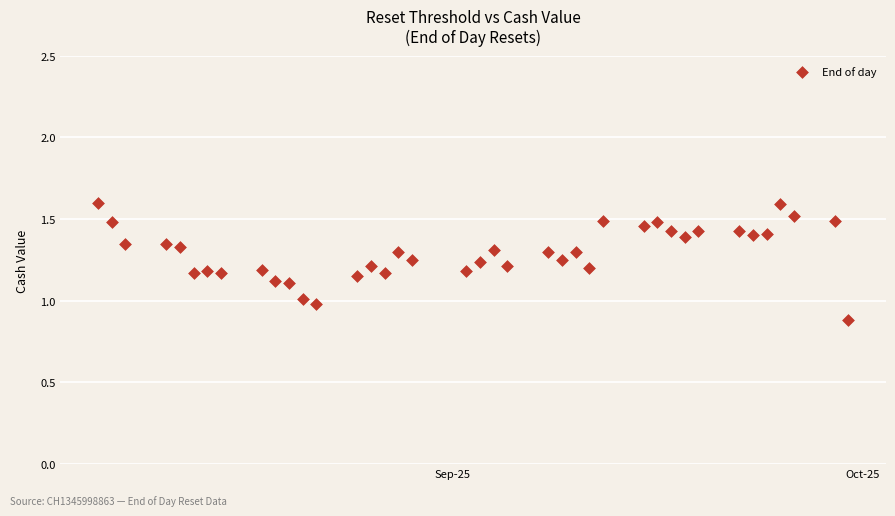

What is the range of X values (max minus min)?

55.0